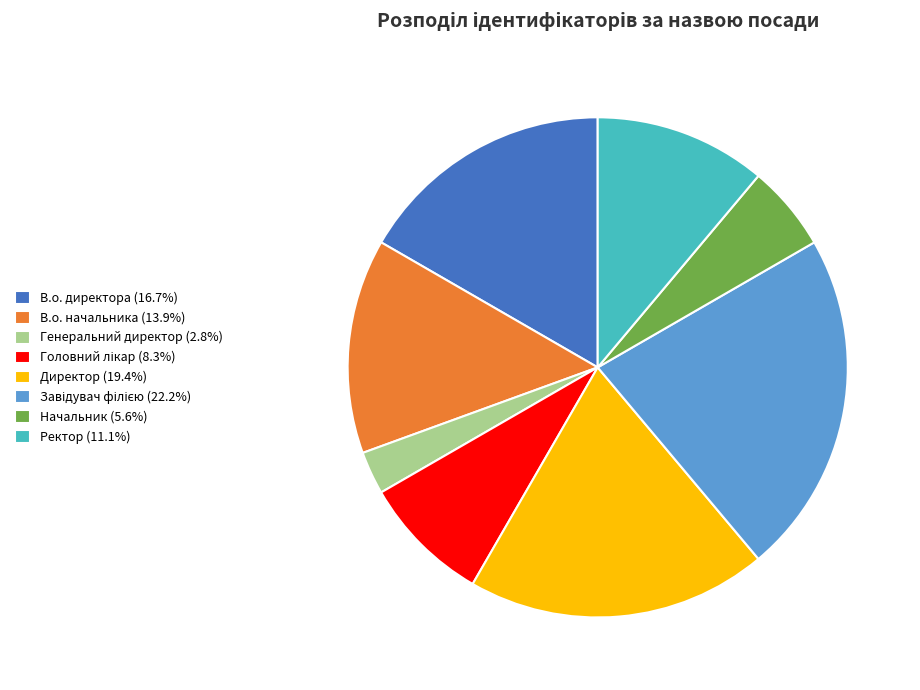

The Ректор slice represents 1% of the pie. True or false?

False